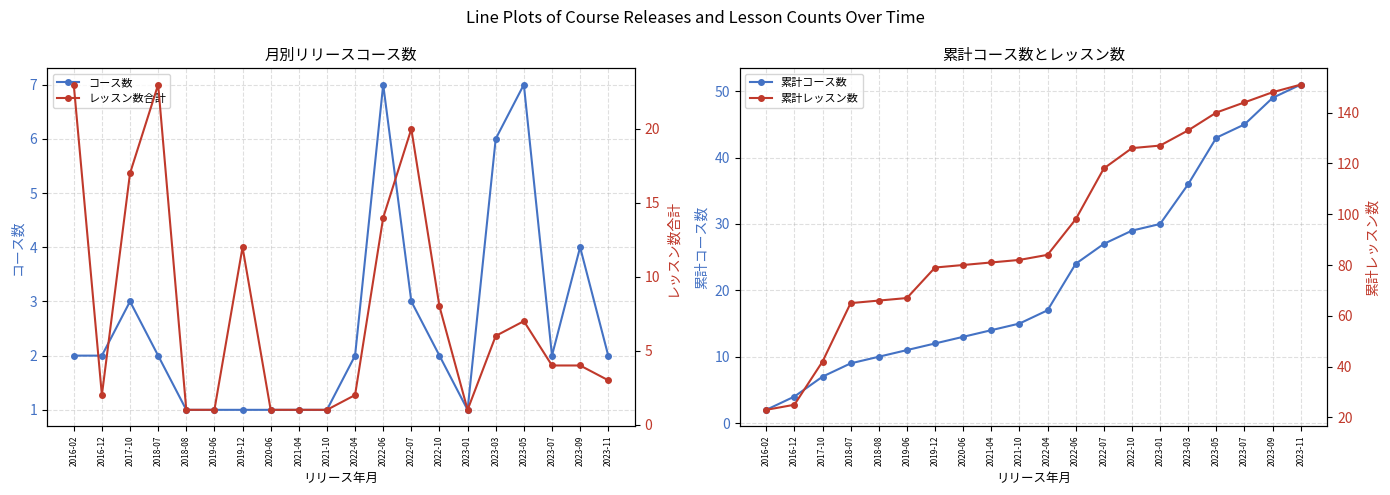

Rank the series at 2022-04 from highest to lowest value.

累計レッスン数, 累計コース数, コース数, レッスン数合計